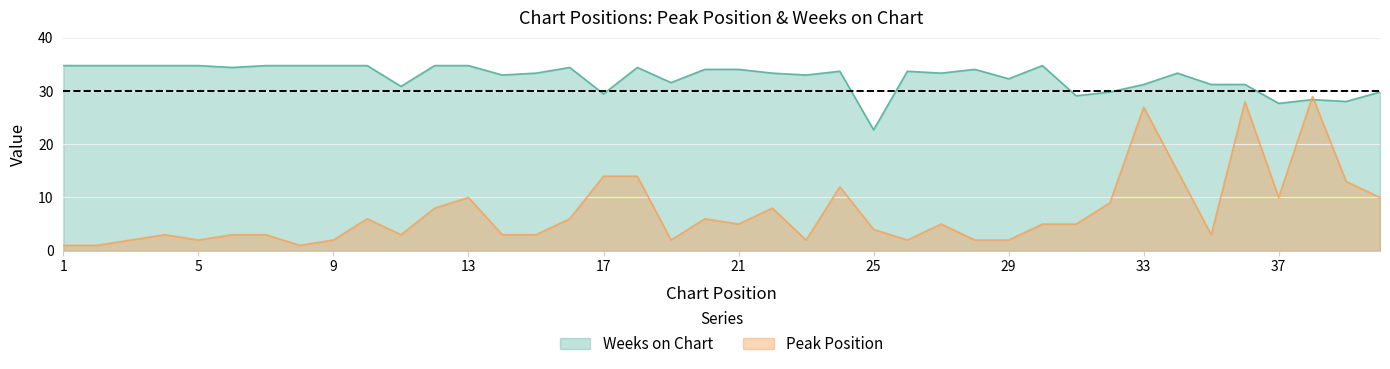

At how many categories does at least one series exceed 34?

18